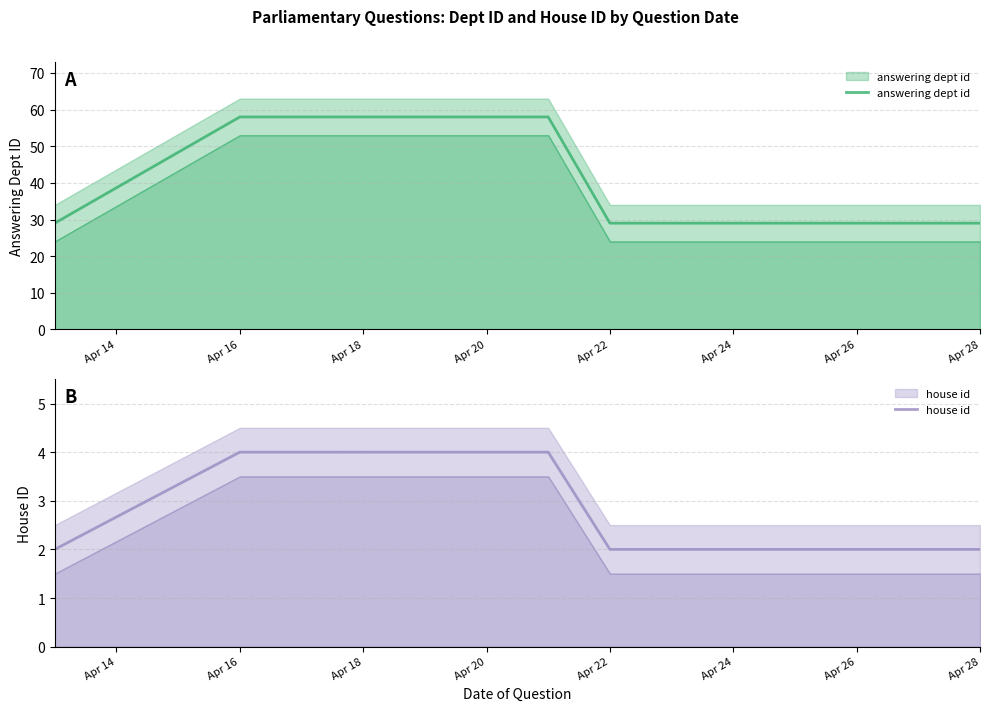

How many data points in house id are above 2?

3